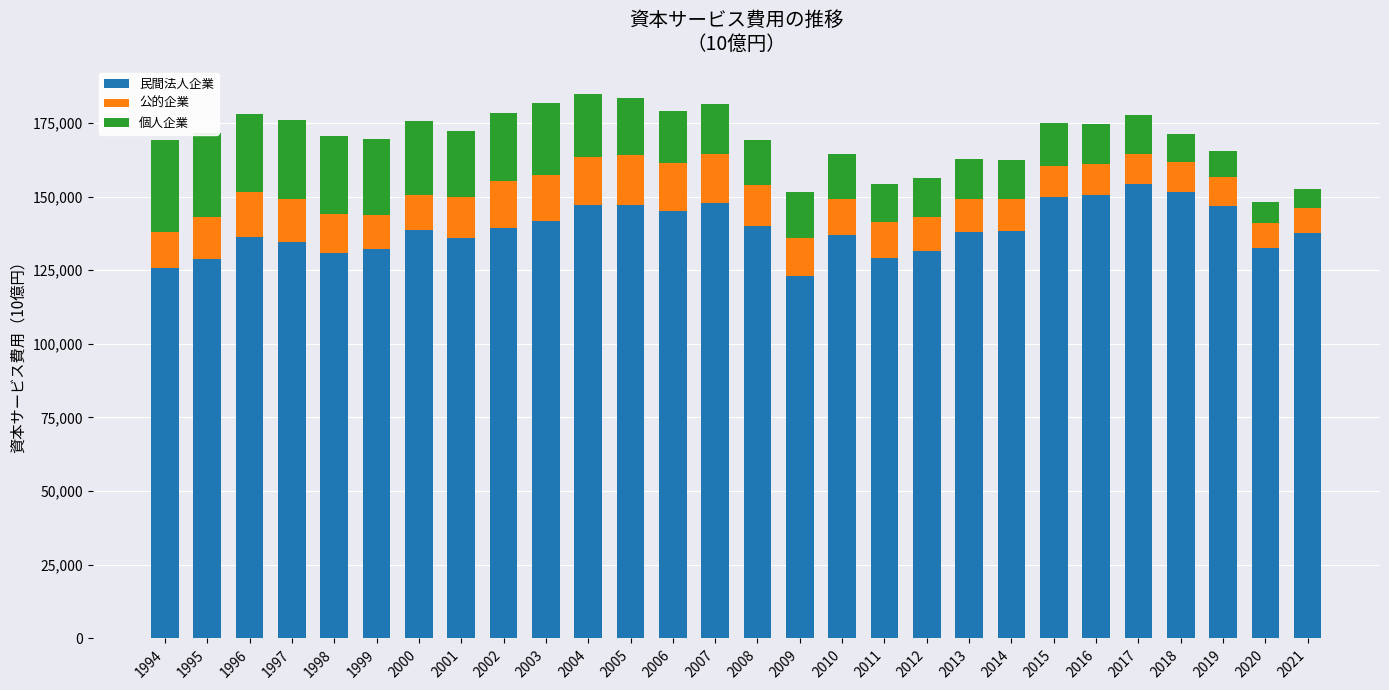

The value of 民間法人企業 at 2016 is 150527.8. True or false?

True